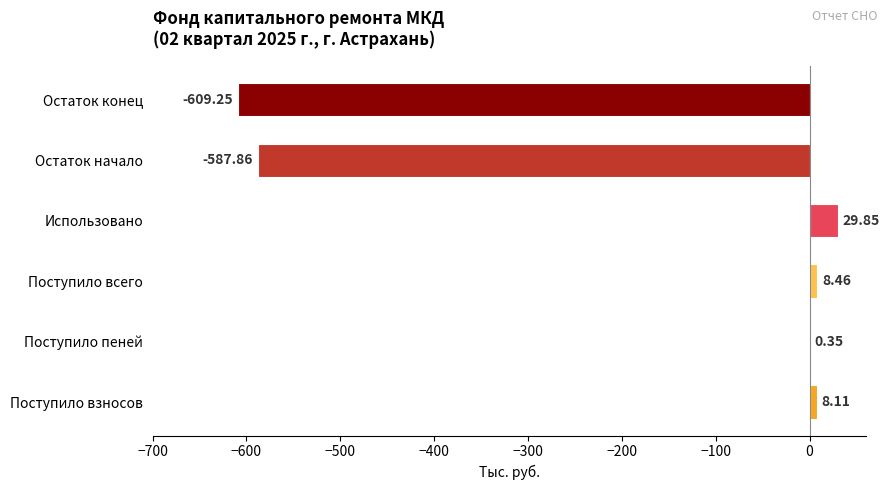

At which label is the value closest to -289?

Поступило пеней